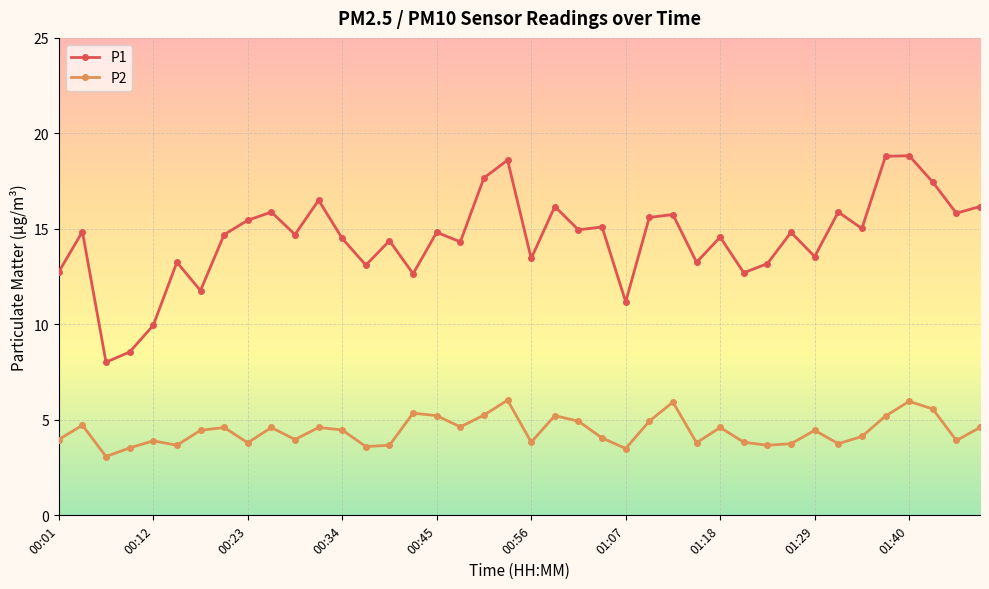

How many lines are shown in the chart?

2